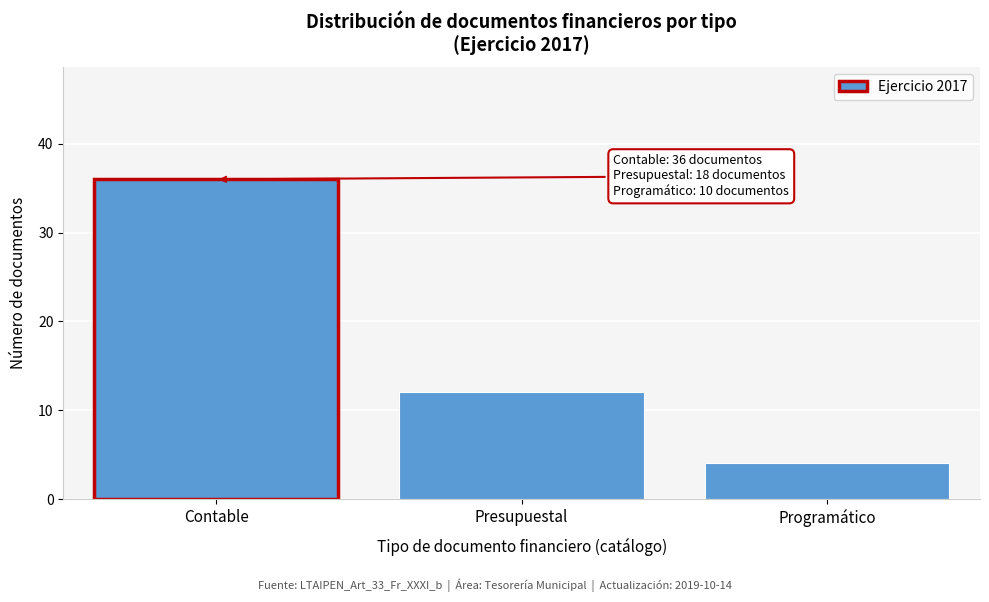

Reading right to left, list all the values displayed in this chart.

Programático=4	Presupuestal=12	Contable=36